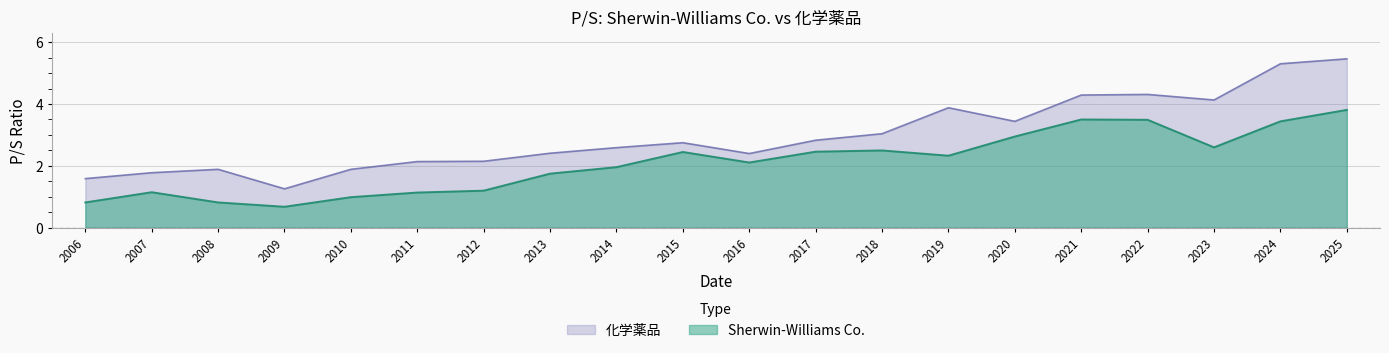

In 化学薬品, how many points are higher than both neighbors (excluding endpoints)?

4